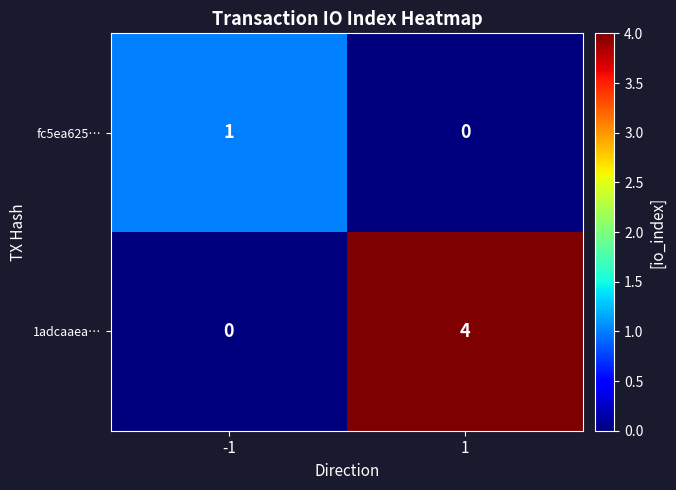

Reading left to right, list all the values displayed in this chart.

fc5ea625…: 1	0
1adcaaea…: 0	4